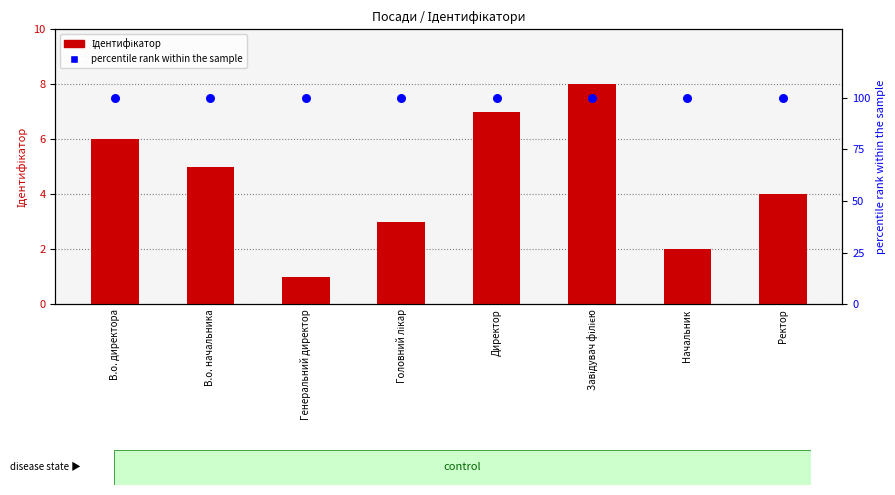

Which series has the largest total across all categories?

percentile rank within the sample